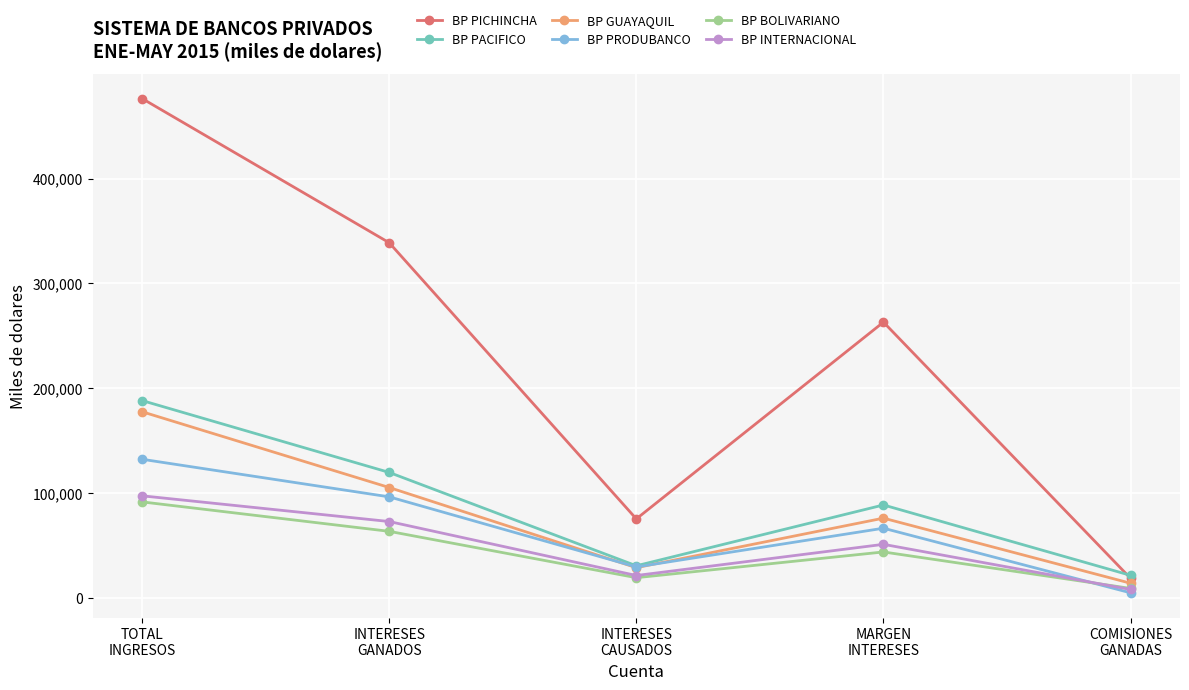

How many values in the BP PRODUBANCO series exceed 66792?

3